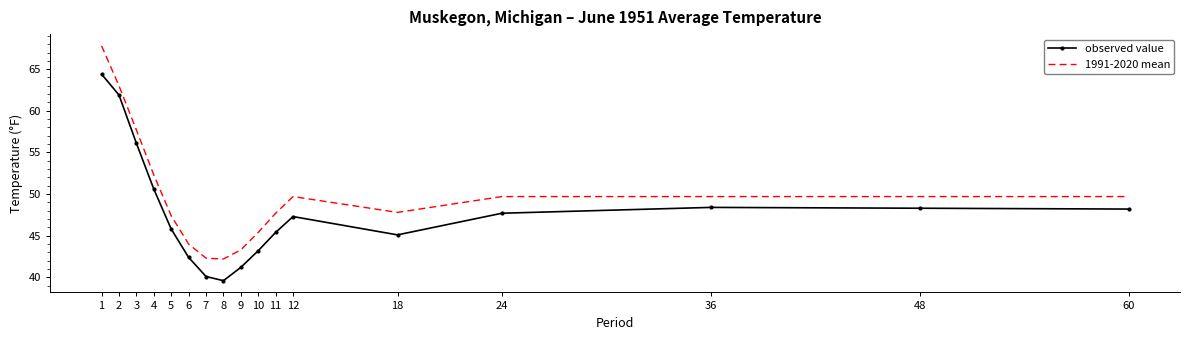

Which category has the highest value across all series?

1